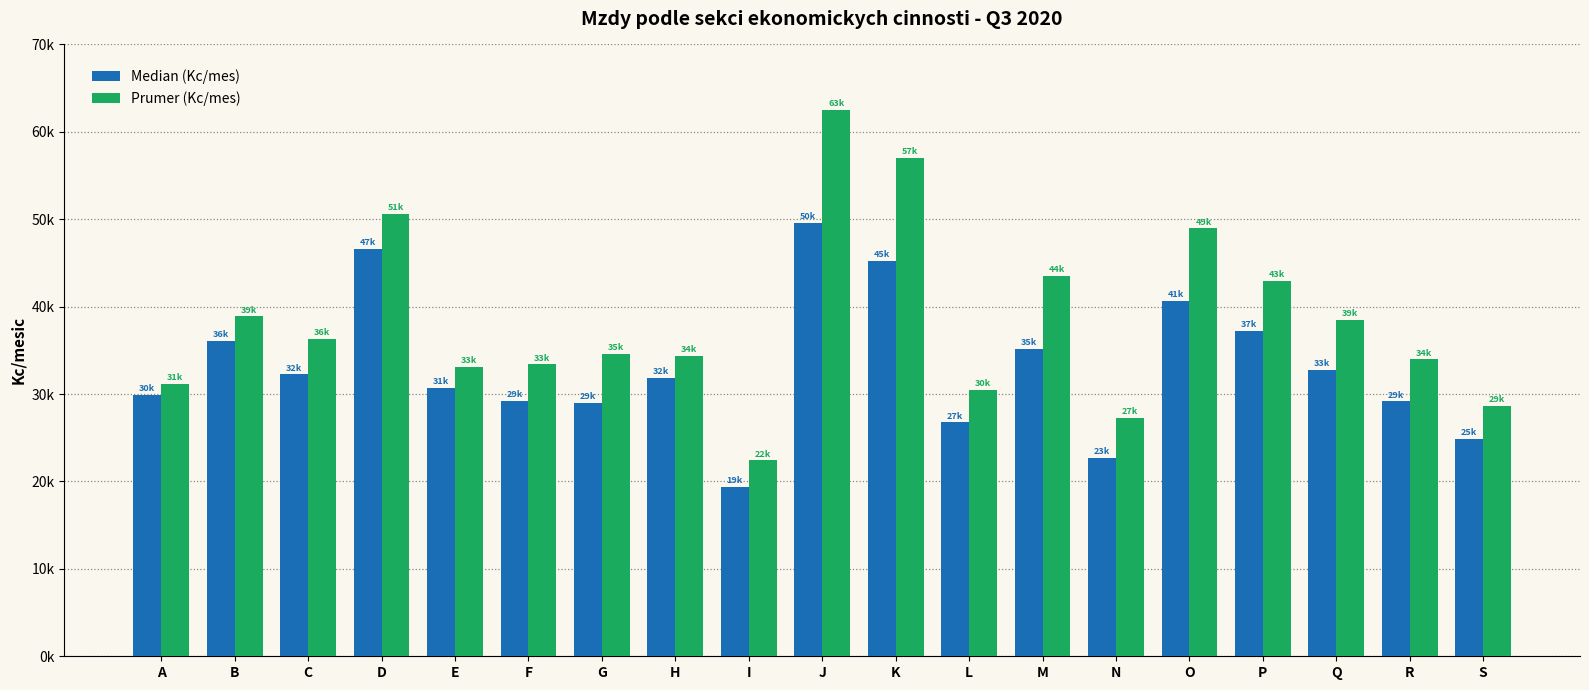

What is the greatest value displayed?

62535.8